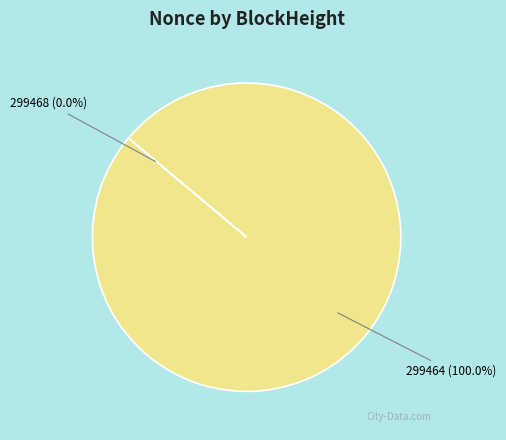

Is there a majority slice in this chart?

Yes